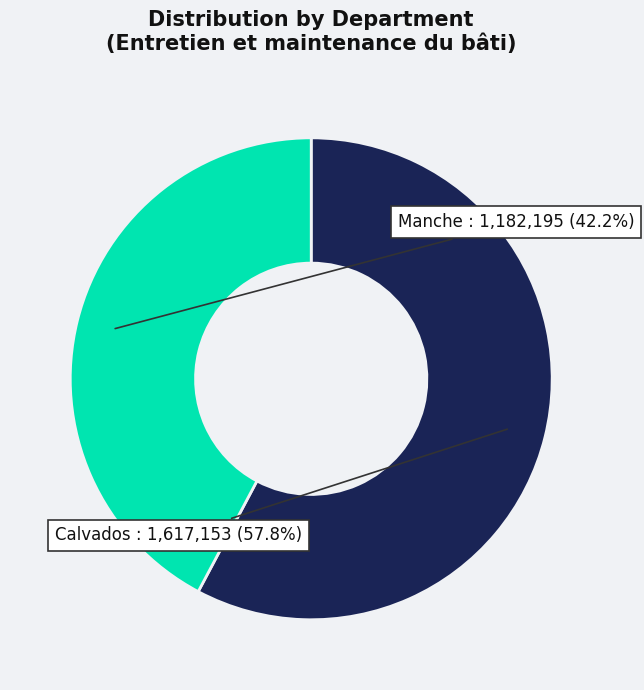

Is there any slice that represents more than half of the pie?

Yes